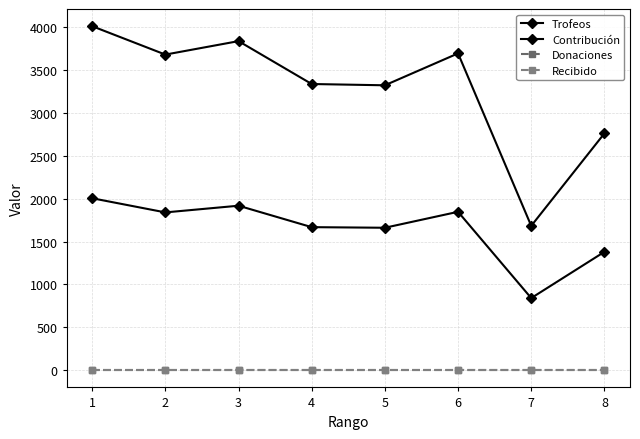

Reading right to left, what are all the values shown in this chart?

Trofeos: 2761	1683	3694	3322	3337	3837	3680	4011
Contribución: 1380	841	1847	1661	1668	1918	1840	2005
Donaciones: 0	0	0	0	0	0	0	0
Recibido: 0	0	0	0	0	0	0	0